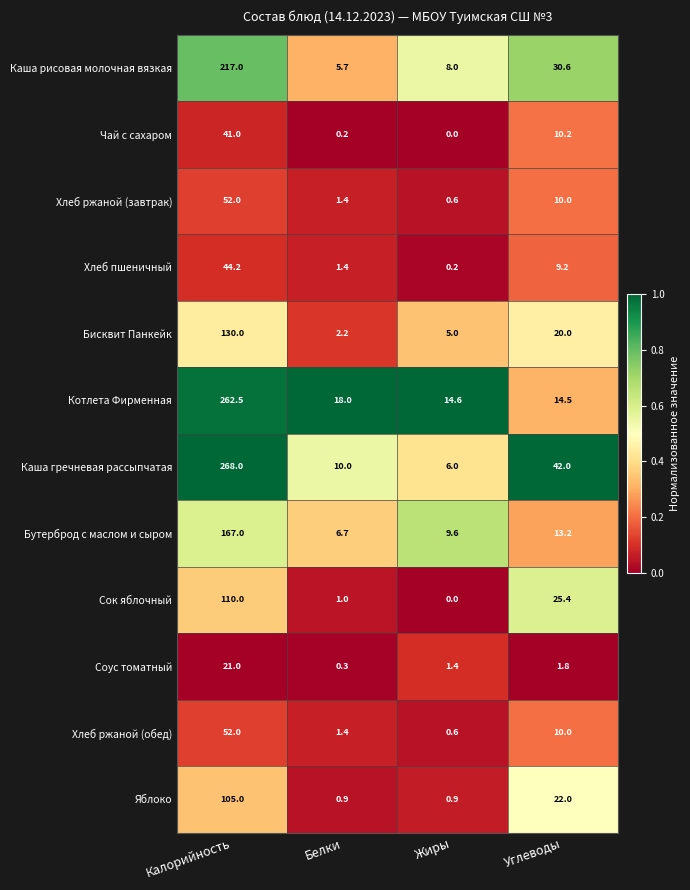

What is the sum of all Хлеб ржаной (завтрак) values?

64.0